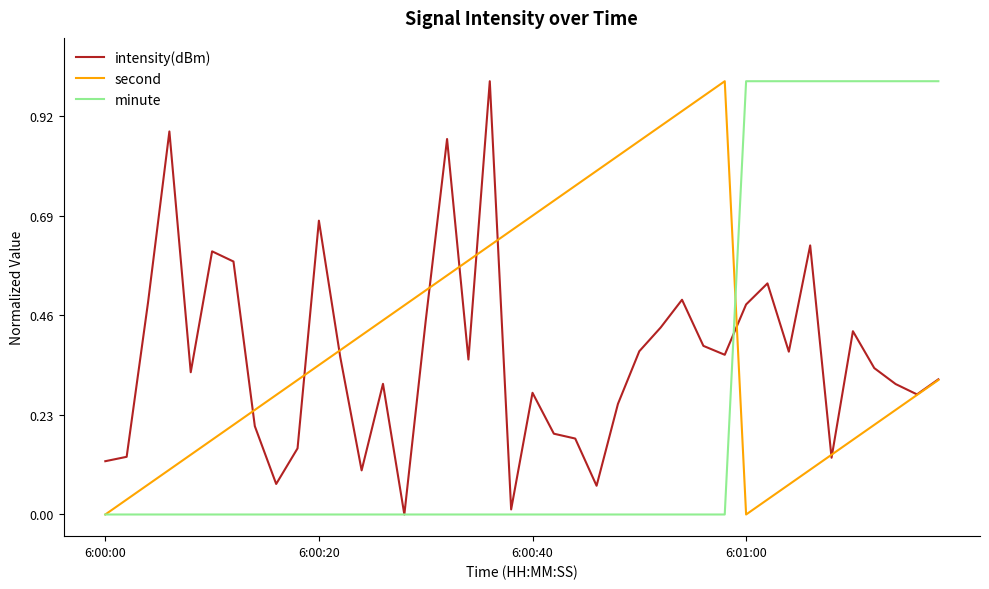

True or false: minute and intensity(dBm) intersect in this chart.

True